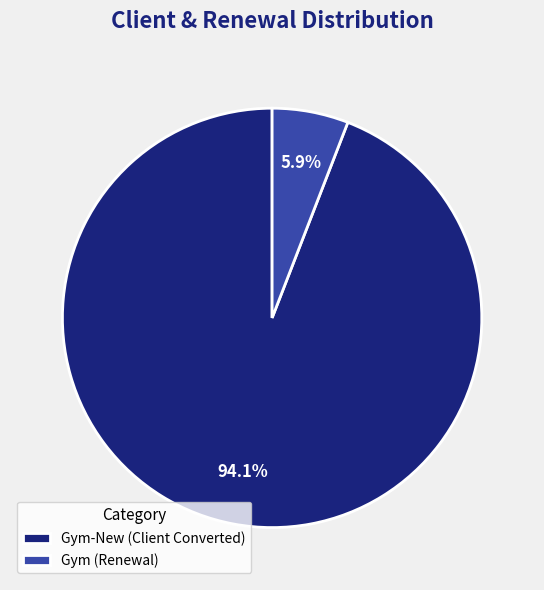

Which has a higher value, Gym-New (Client Converted) or Gym (Renewal)?

Gym-New (Client Converted)